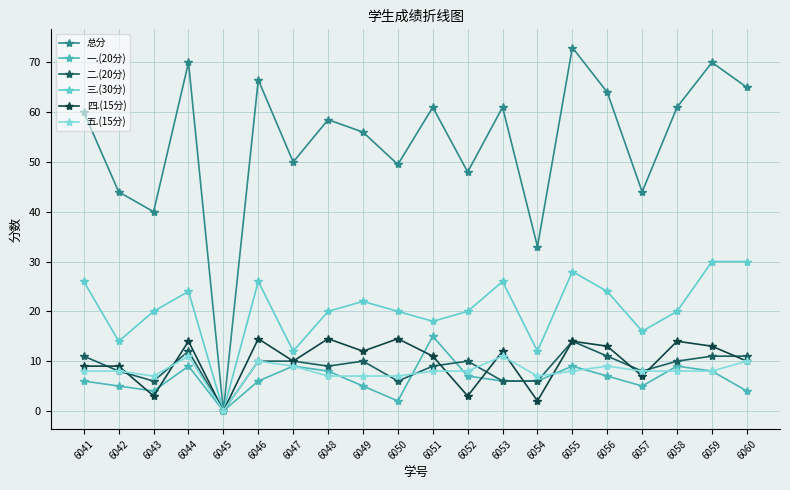

Which series has the largest total across all categories?

总分